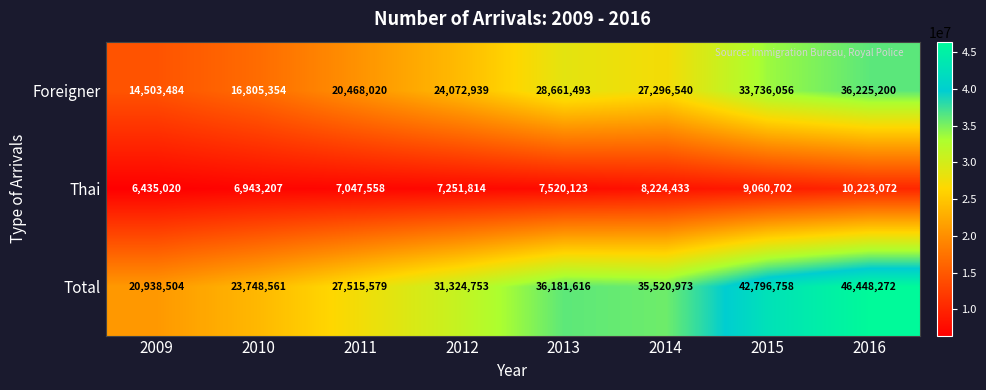

What is the greatest value displayed?

46448272